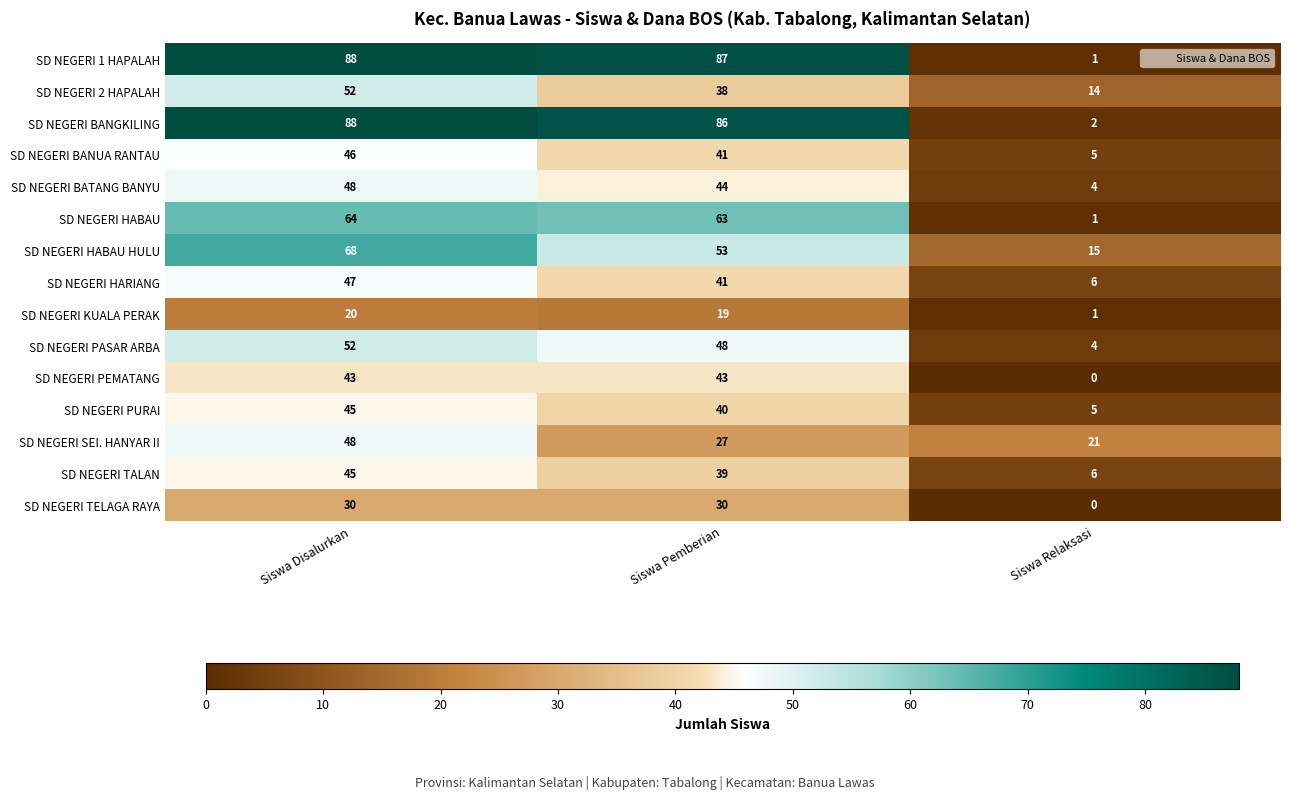

The SD NEGERI BATANG BANYU series shows 21 at Siswa Pemberian. True or false?

False